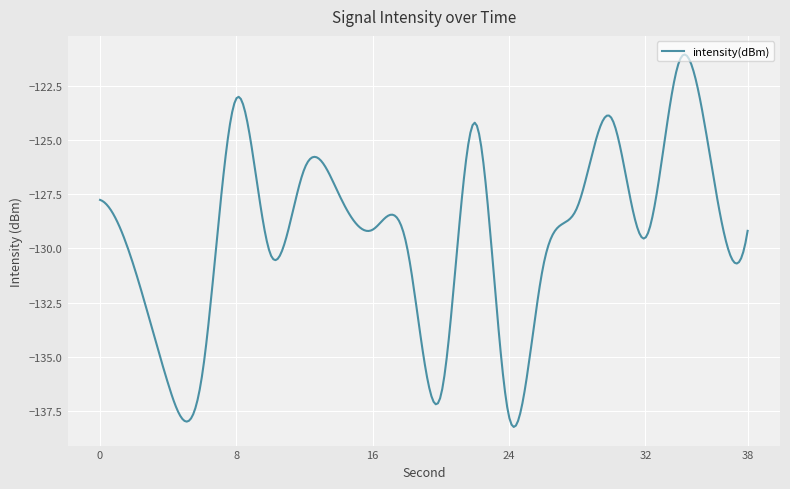

What is the maximum value shown in the chart?

-121.1